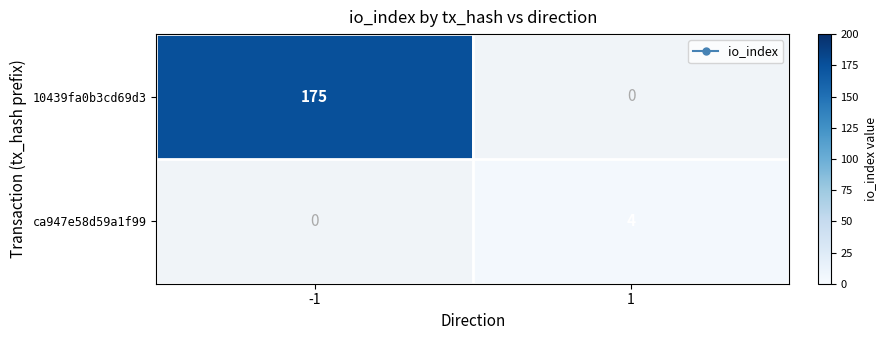

Which series has the widest spread of values?

10439fa0b3cd69d3